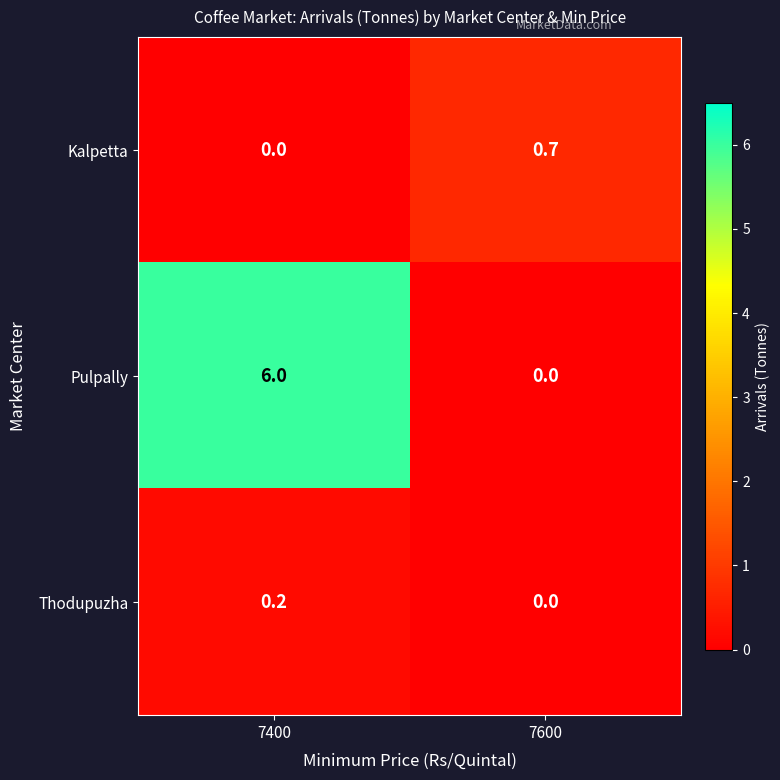

What is the difference between the maximum and minimum values in the Pulpally series?

6.0